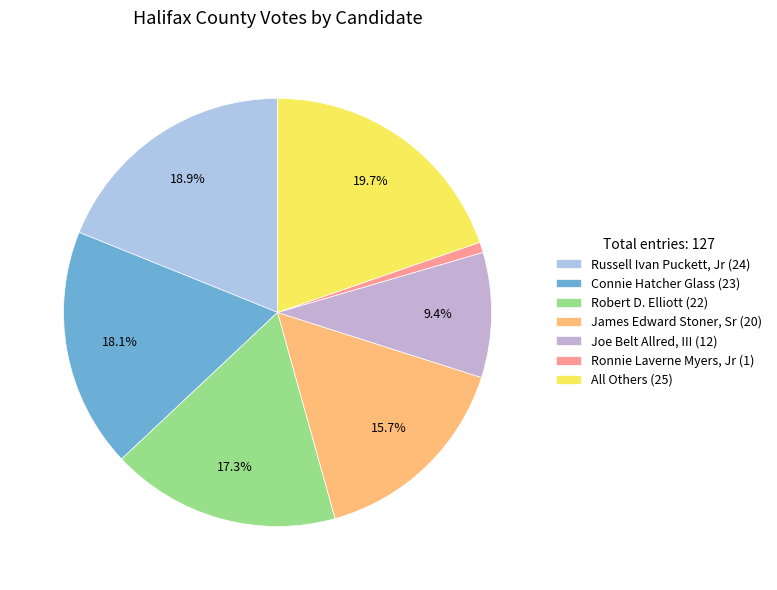

Rank the categories by value from highest to lowest.

All Others, Russell Ivan Puckett, Jr, Connie Hatcher Glass, Robert D. Elliott, James Edward Stoner, Sr, Joe Belt Allred, III, Ronnie Laverne Myers, Jr